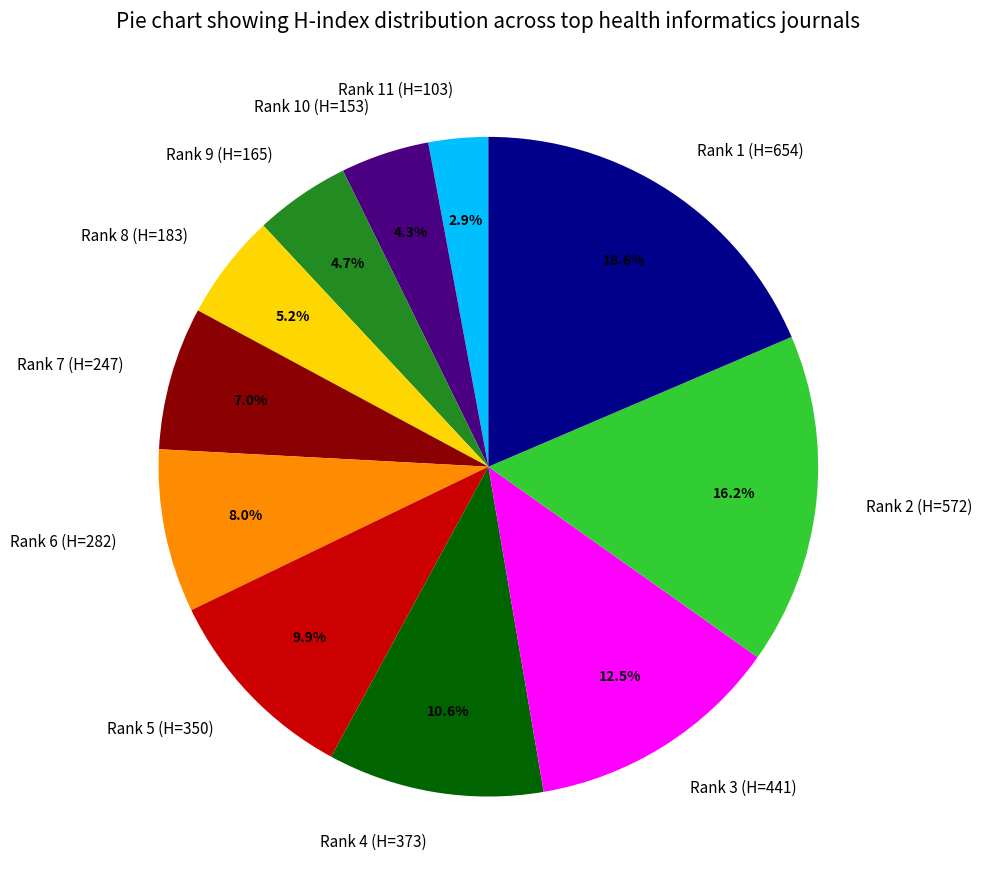

True or false: Rank 7 (H=247) accounts for 7% of the total.

True